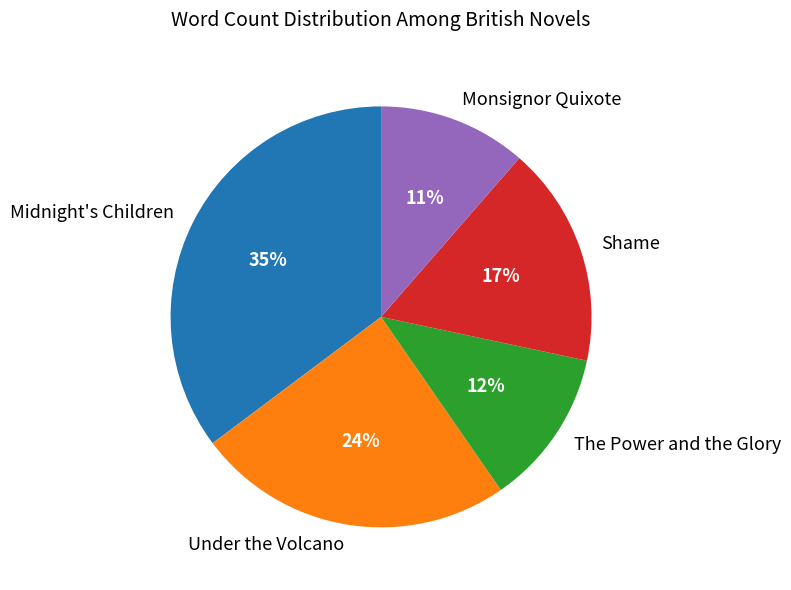

How many segments does this pie chart have?

5